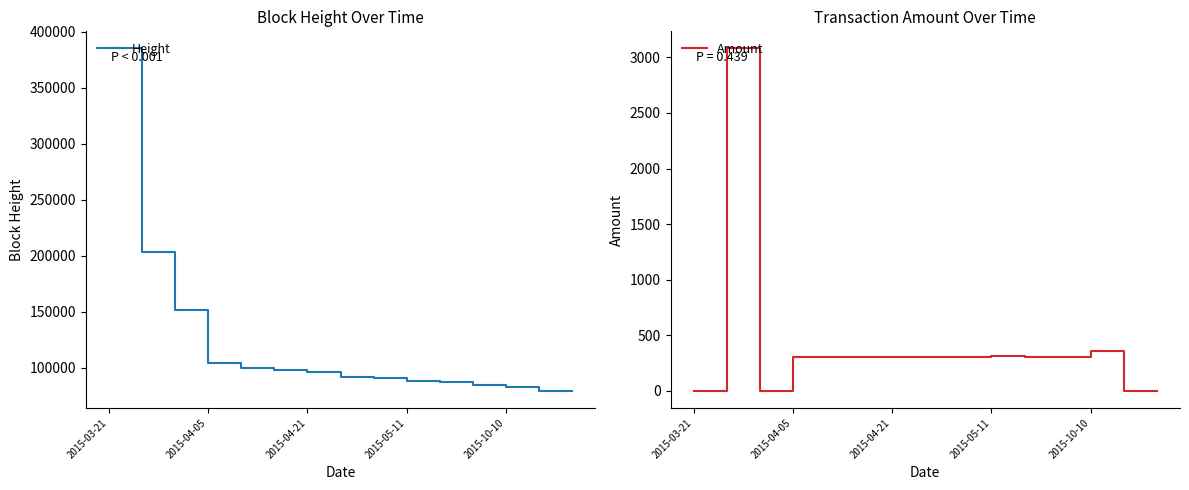

Which category has the lowest value across all series?

2015-03-21